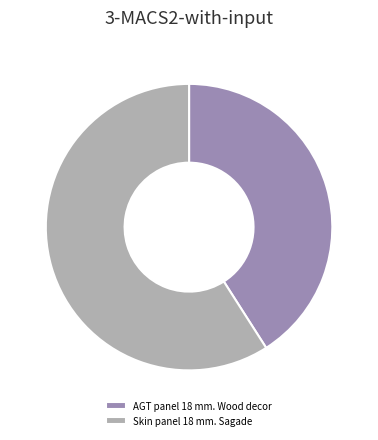

Between Skin panel 18 mm. Sagade and AGT panel 18 mm. Wood decor, which is larger?

Skin panel 18 mm. Sagade